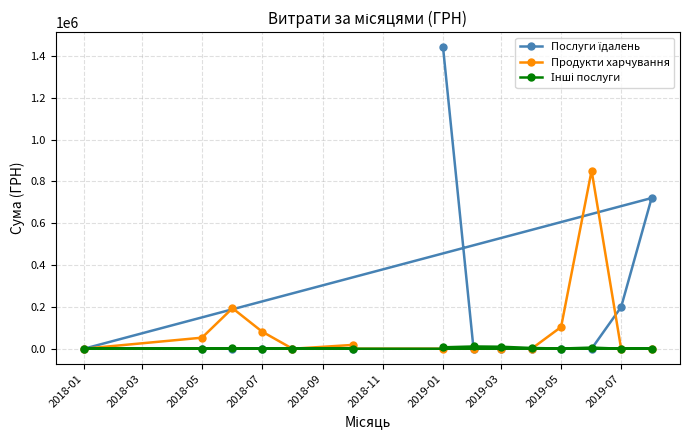

At which category is the sum across all series the highest?

2019-01